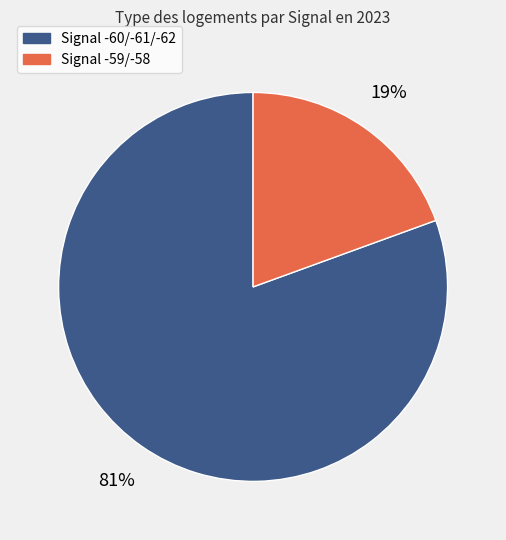

To the nearest percent, what is the average slice percentage?

50%